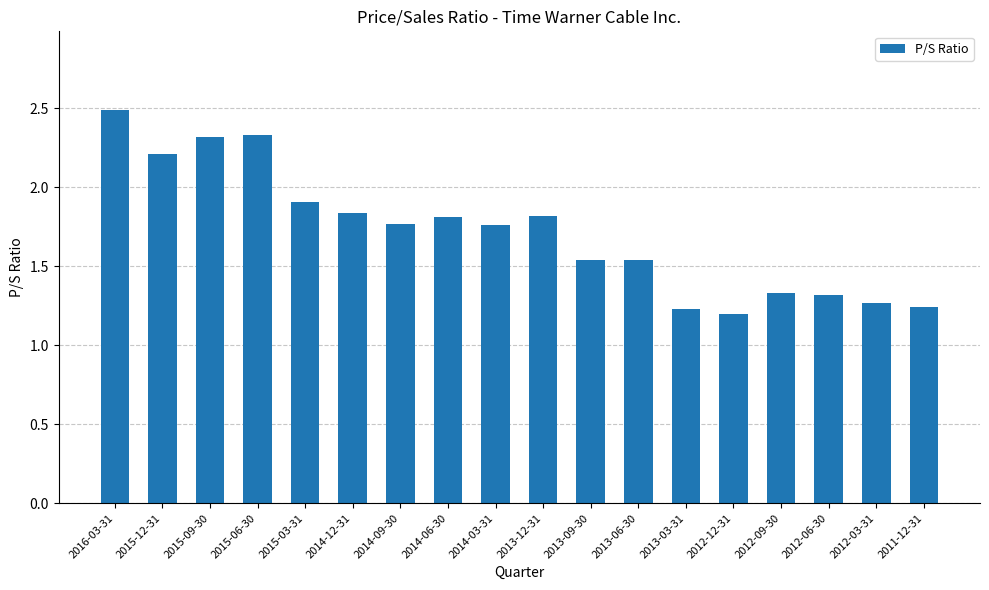

What is the change in value from 2013-06-30 to 2012-12-31?

-0.3